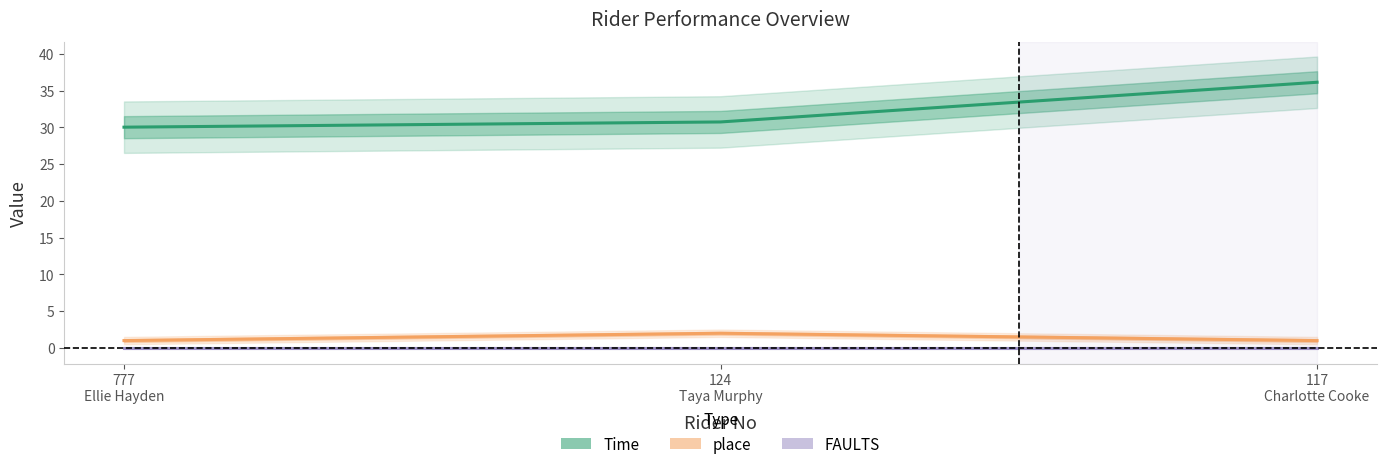

Is it true that Time equals 53.2 at 117
Charlotte Cooke?

False